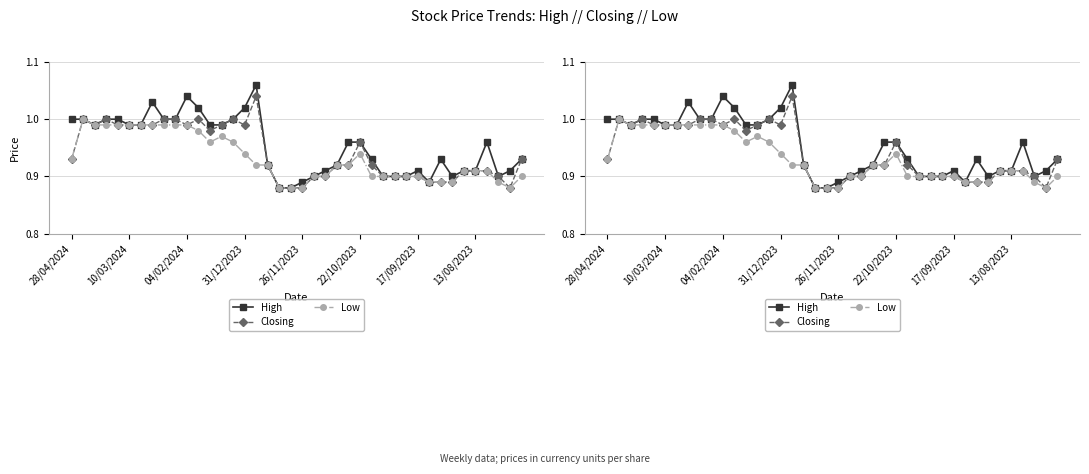

True or false: Closing and Low intersect in this chart.

False